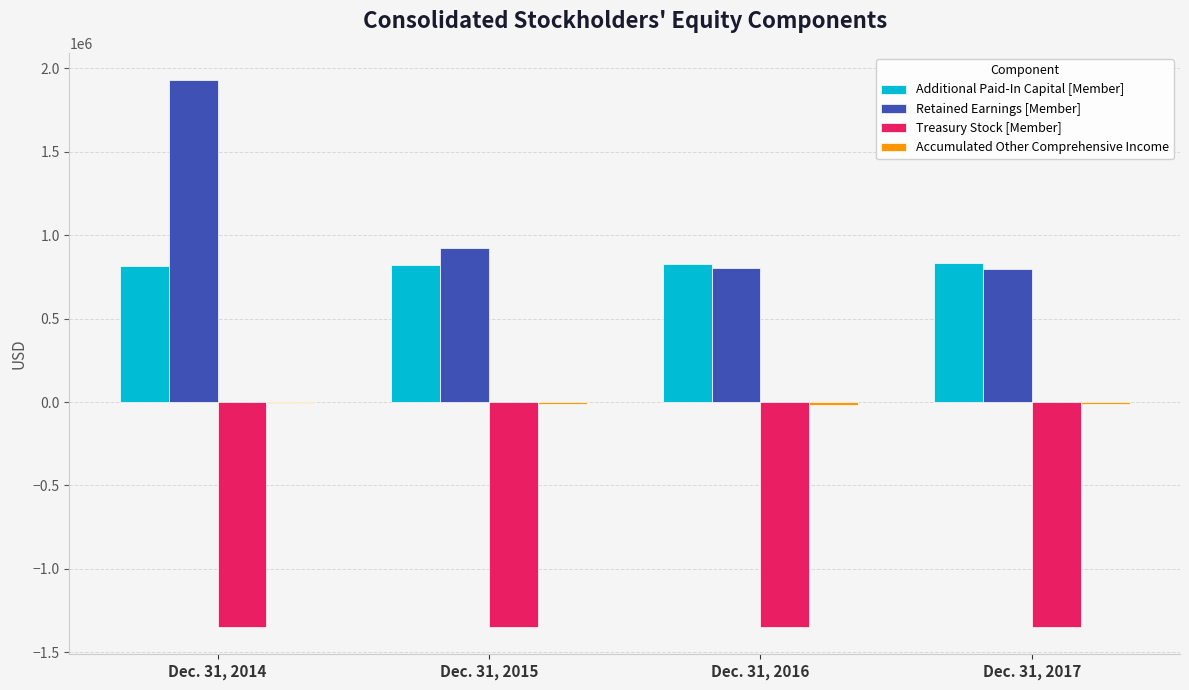

How many groups of bars are there?

4